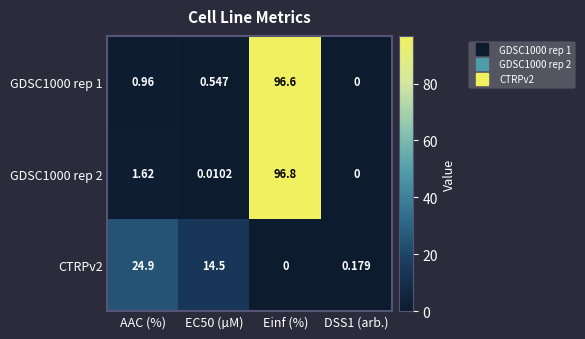

List the series in order of their peak value, lowest first.

CTRPv2, GDSC1000 rep 1, GDSC1000 rep 2